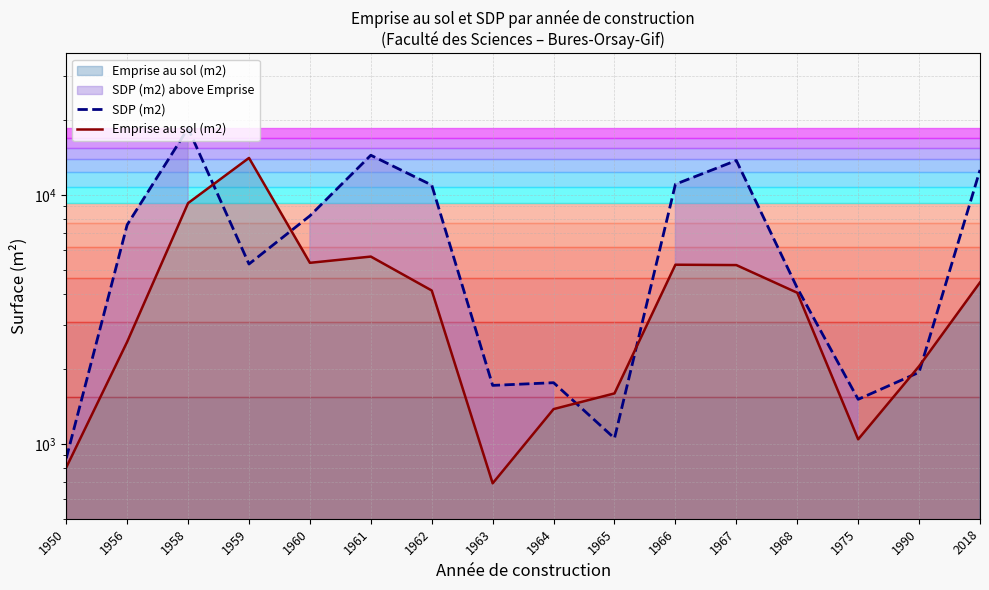

What is the value of the Emprise au sol (m2) point at the 15th from the left?

2049.0